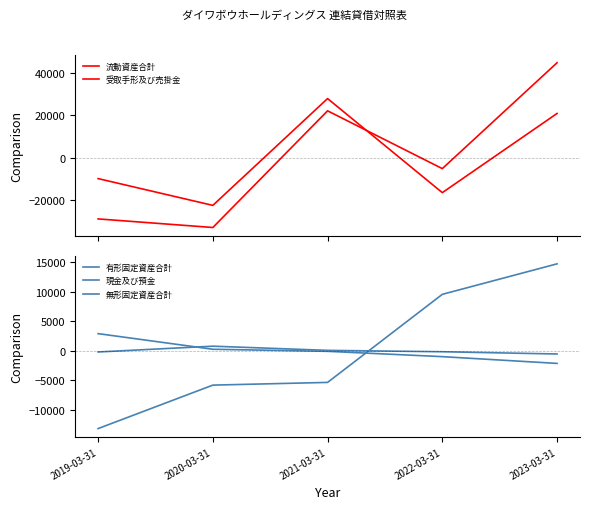

What is the label of the 3rd point from the left?

2021-03-31